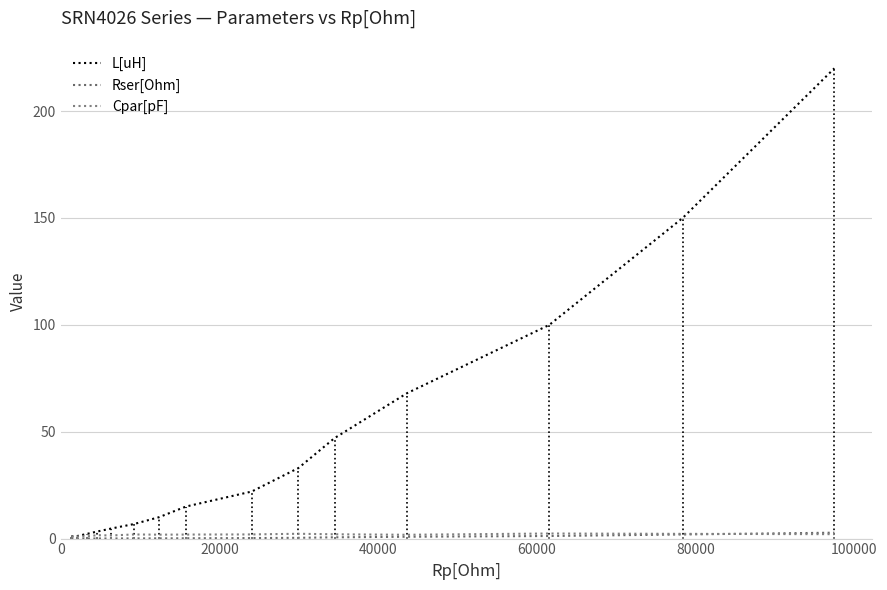

Does the chart have visible grid lines?

Yes